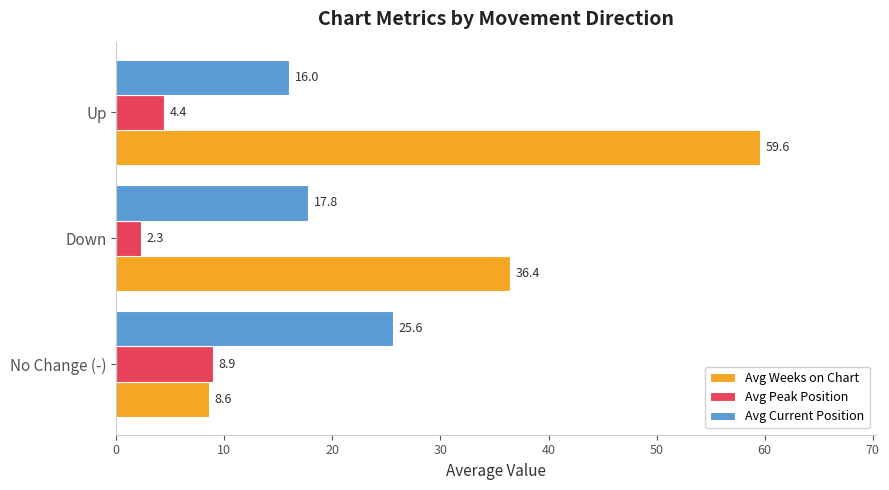

What is the difference between the maximum and minimum values in the Avg Peak Position series?

6.6